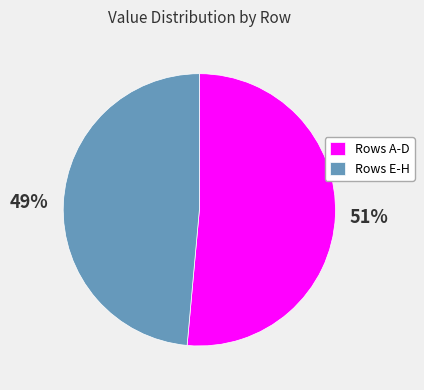

How many slices are in this pie chart?

2